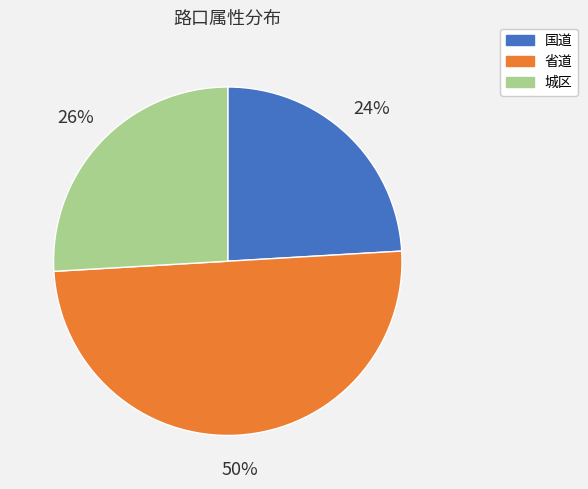

What is the ratio of the value at 省道 to the value at 国道?

2.1